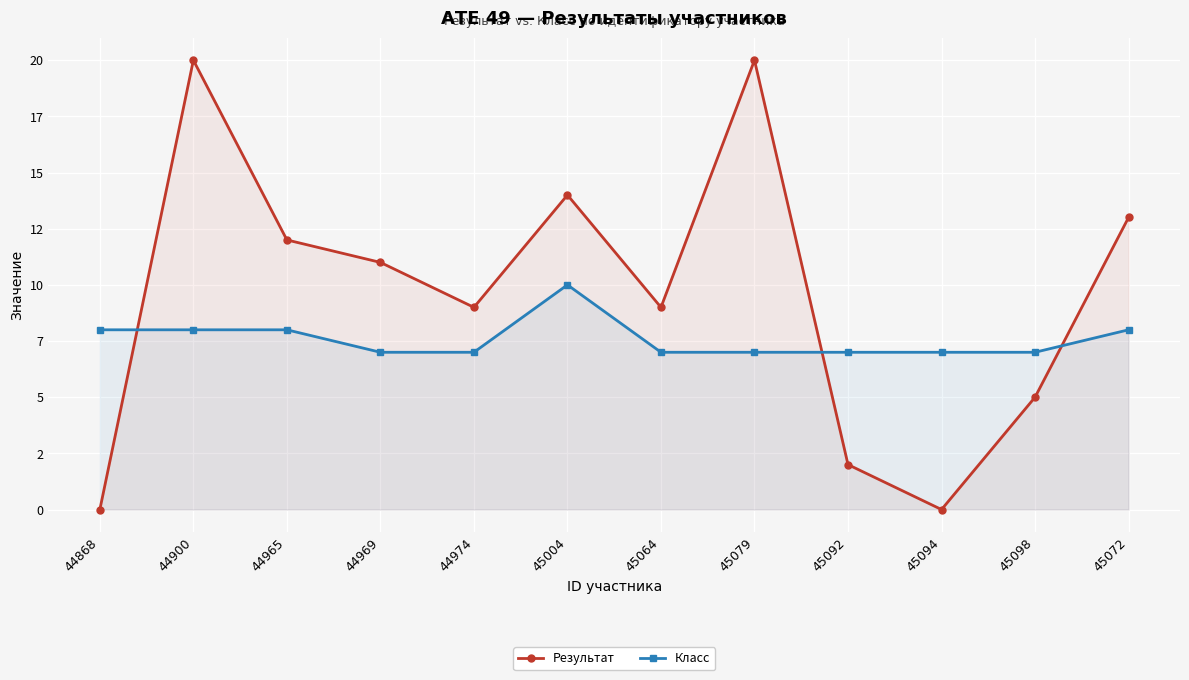

What is the label of the 3rd point from the right?

45094